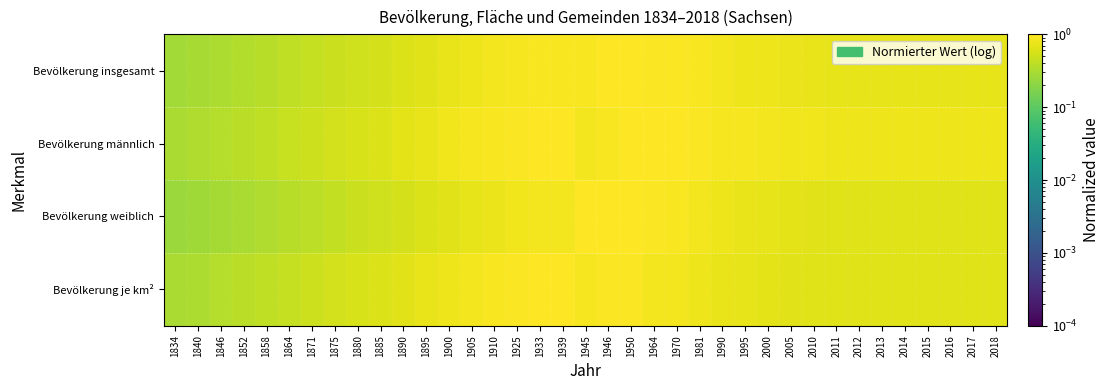

Reading right to left, what are all the values shown in this chart?

Bevölkerung insgesamt: 2018=0.7	2017=0.7	2016=0.7	2015=0.7	2014=0.7	2013=0.7	2012=0.7	2011=0.7	2010=0.7	2005=0.8	2000=0.8	1995=0.8	1990=0.8	1981=0.9	1970=1.0	1964=1.0	1950=1.0	1946=1.0	1945=0.9	1939=0.9	1933=0.9	1925=0.9	1910=0.8	1905=0.8	1900=0.7	1895=0.7	1890=0.6	1885=0.6	1880=0.5	1875=0.5	1871=0.4	1864=0.4	1858=0.4	1852=0.3	1846=0.3	1840=0.3	1834=0.3
Bevölkerung männlich: 2018=0.8	2017=0.8	2016=0.8	2015=0.8	2014=0.8	2013=0.8	2012=0.8	2011=0.8	2010=0.8	2005=0.8	2000=0.9	1995=0.9	1990=0.9	1981=0.9	1970=1.0	1964=1.0	1950=1.0	1946=0.9	1945=0.8	1939=1.0	1933=1.0	1925=0.9	1910=0.9	1905=0.9	1900=0.8	1895=0.7	1890=0.7	1885=0.6	1880=0.6	1875=0.5	1871=0.5	1864=0.5	1858=0.4	1852=0.4	1846=0.4	1840=0.3	1834=0.3
Bevölkerung weiblich: 2018=0.6	2017=0.6	2016=0.6	2015=0.6	2014=0.6	2013=0.6	2012=0.6	2011=0.6	2010=0.7	2005=0.7	2000=0.7	1995=0.7	1990=0.8	1981=0.9	1970=0.9	1964=0.9	1950=1.0	1946=1.0	1945=1.0	1939=0.9	1933=0.8	1925=0.8	1910=0.8	1905=0.7	1900=0.7	1895=0.6	1890=0.6	1885=0.5	1880=0.5	1875=0.4	1871=0.4	1864=0.4	1858=0.3	1852=0.3	1846=0.3	1840=0.3	1834=0.3
Bevölkerung je km²: 2018=0.6	2017=0.6	2016=0.6	2015=0.6	2014=0.6	2013=0.6	2012=0.6	2011=0.6	2010=0.6	2005=0.7	2000=0.7	1995=0.7	1990=0.7	1981=0.8	1970=0.8	1964=0.9	1950=1.0	1946=0.9	1945=0.9	1939=1.0	1933=1.0	1925=1.0	1910=0.9	1905=0.9	1900=0.8	1895=0.7	1890=0.7	1885=0.6	1880=0.6	1875=0.5	1871=0.5	1864=0.4	1858=0.4	1852=0.4	1846=0.4	1840=0.3	1834=0.3